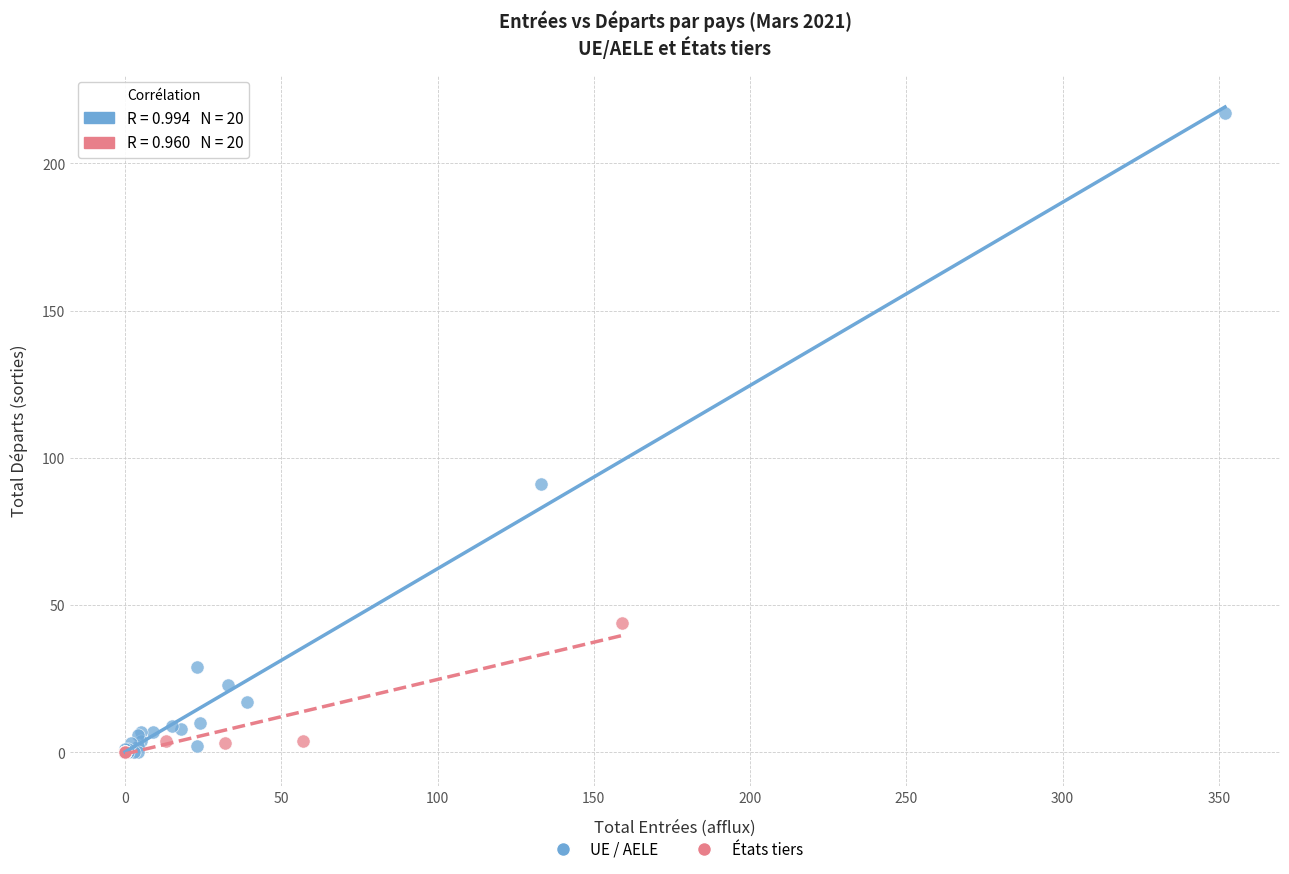

What are all the series names shown in the legend?

UE / AELE, États tiers